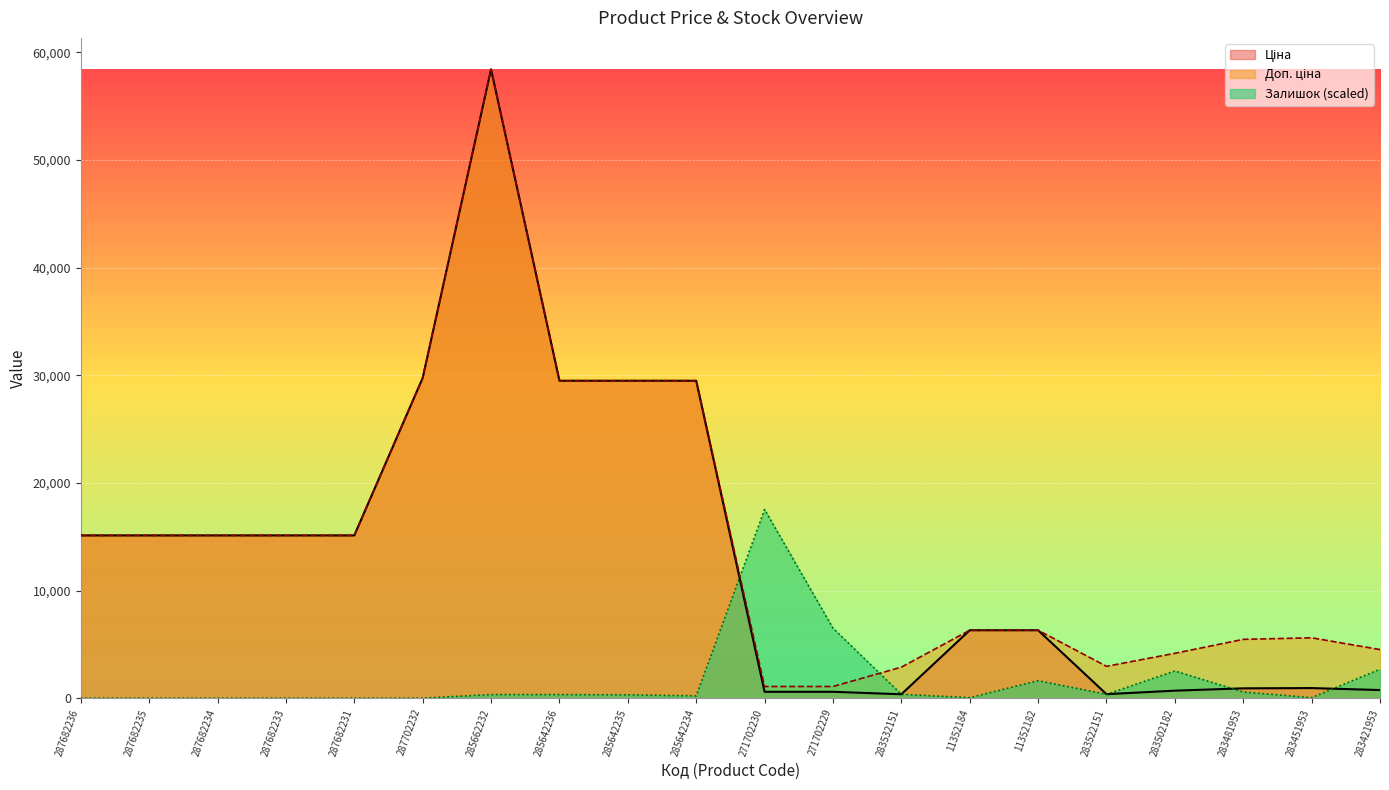

True or false: Залишок has a value of -11066.0 at 287682236.

False